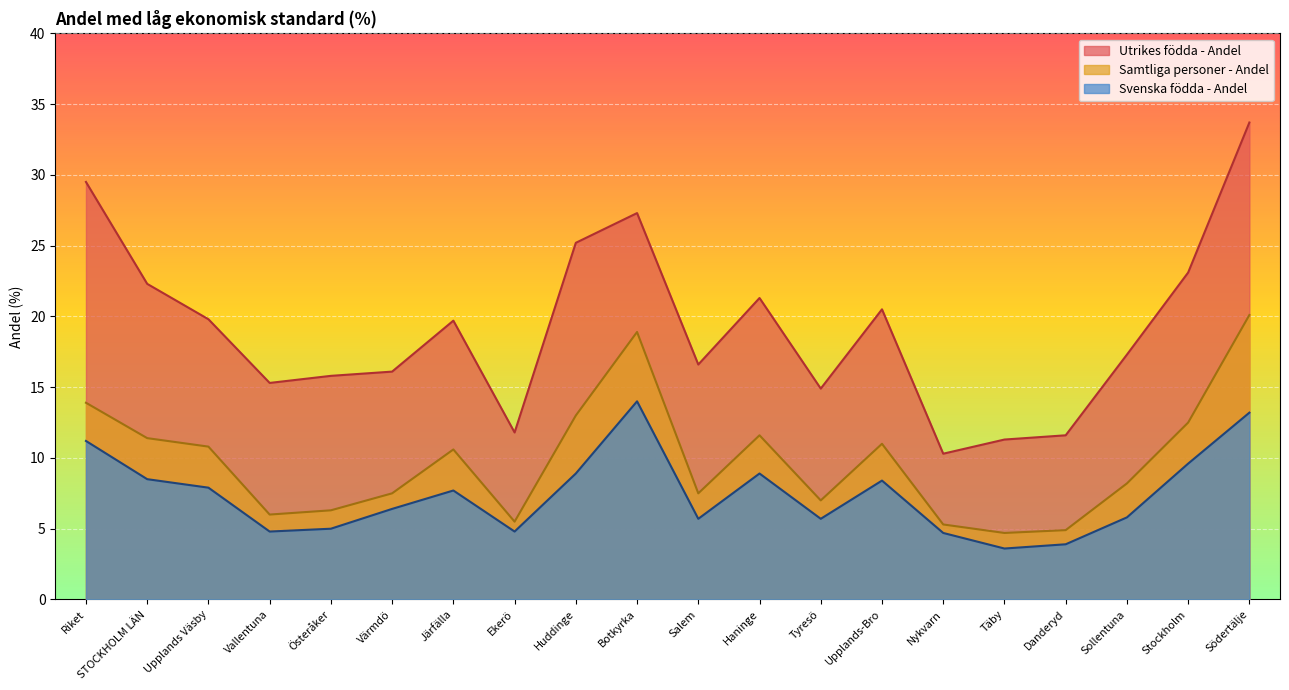

True or false: Utrikes födda - Andel and Samtliga personer - Andel cross at least once.

False